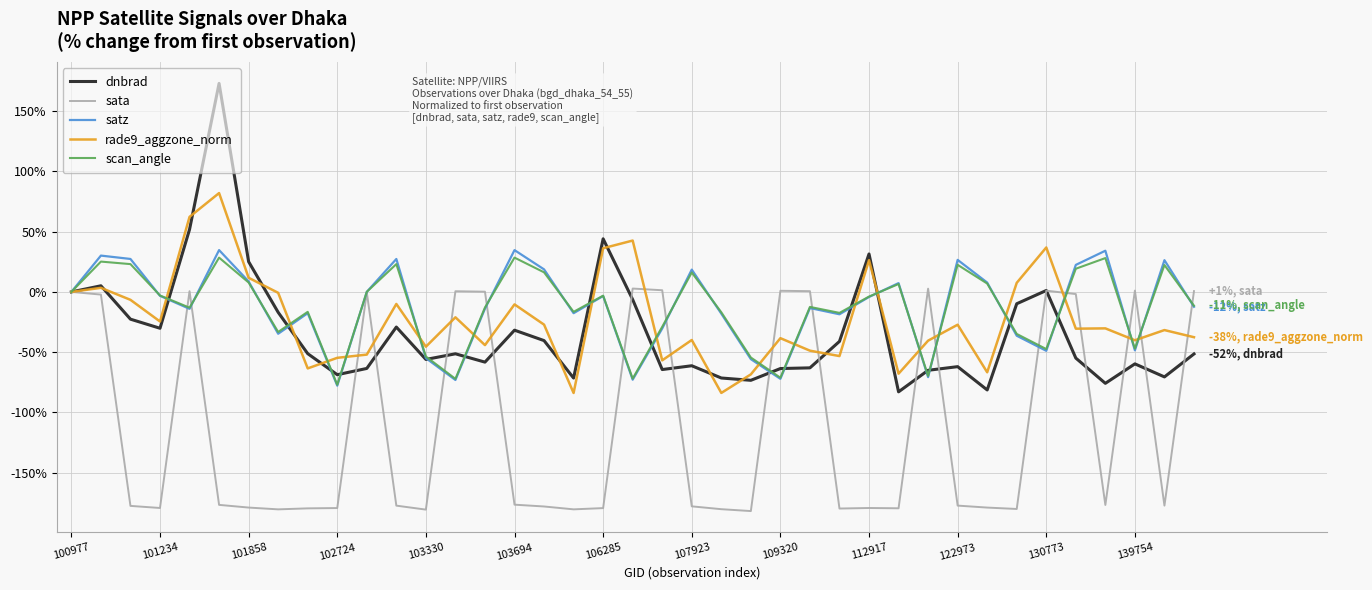

Which series has the widest spread of values?

dnbrad